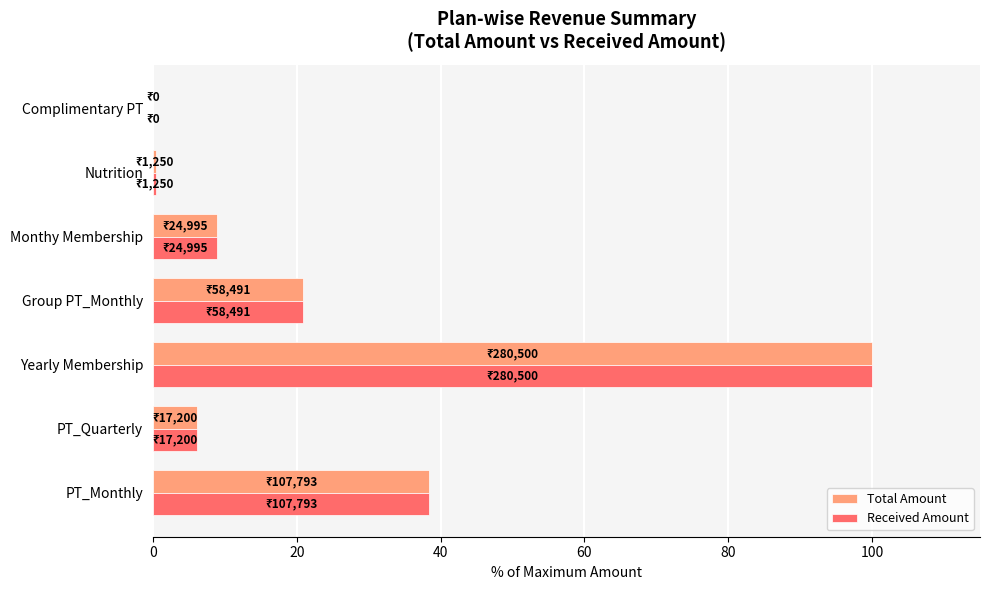

True or false: Total Amount has a value of 8.9 at Monthy Membership.

True